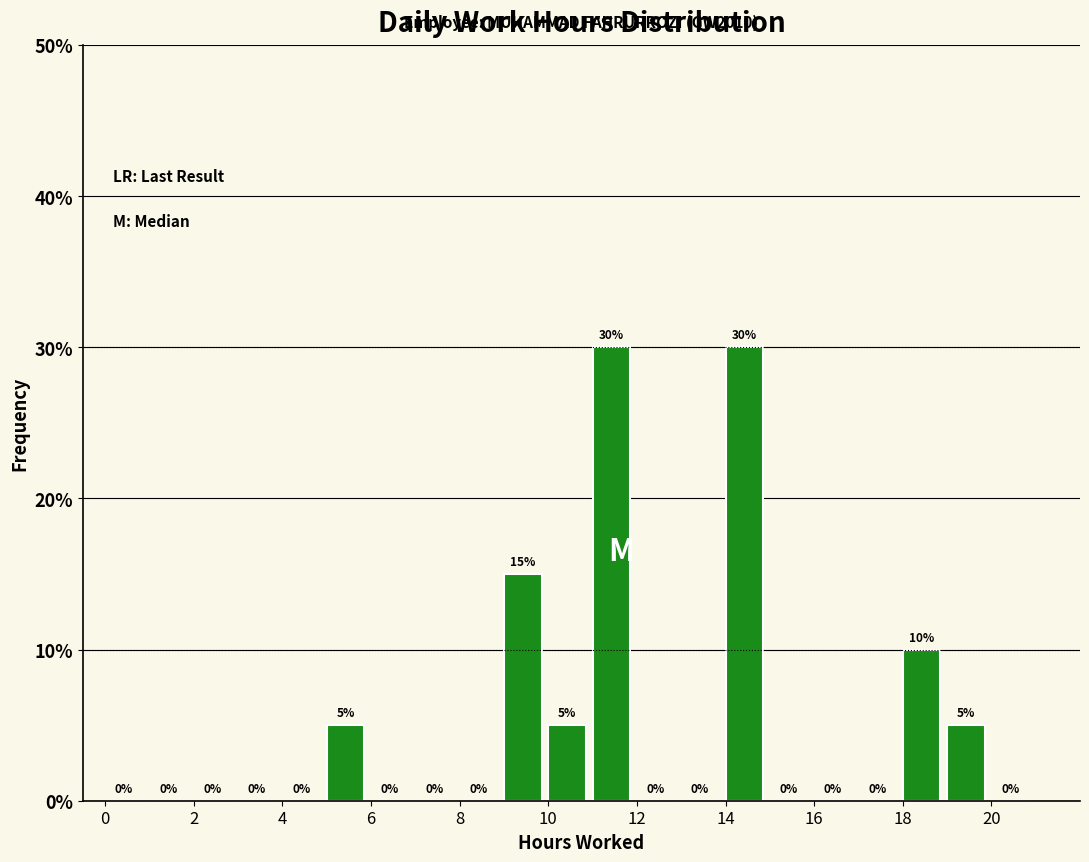

Reading left to right, list every bar in this chart as the range it spans on the x-axis followed by its height.

0 to 1: 0
1 to 2: 0
2 to 3: 0
3 to 4: 0
4 to 5: 0
5 to 6: 5
6 to 7: 0
7 to 8: 0
8 to 9: 0
9 to 10: 15
10 to 11: 5
11 to 12: 30
12 to 13: 0
13 to 14: 0
14 to 15: 30
15 to 16: 0
16 to 17: 0
17 to 18: 0
18 to 19: 10
19 to 20: 5
20 to 21: 0